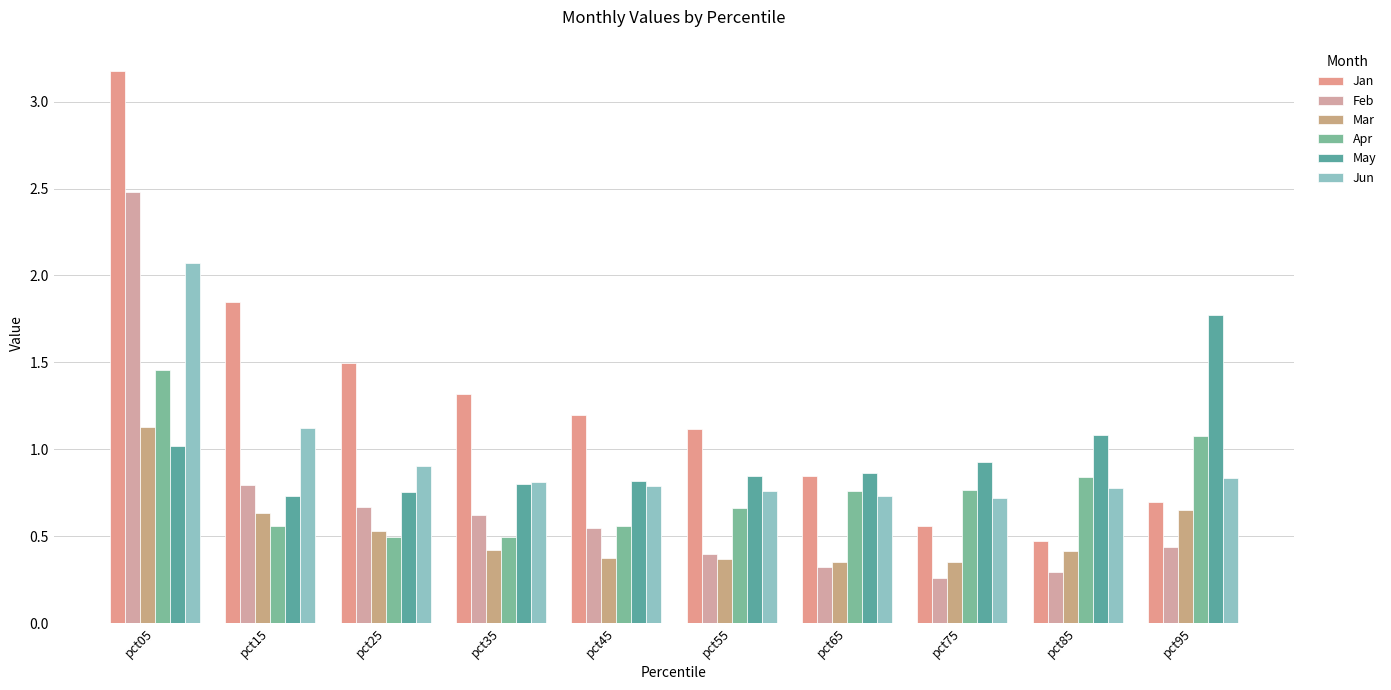

What is the greatest value displayed?

3.2